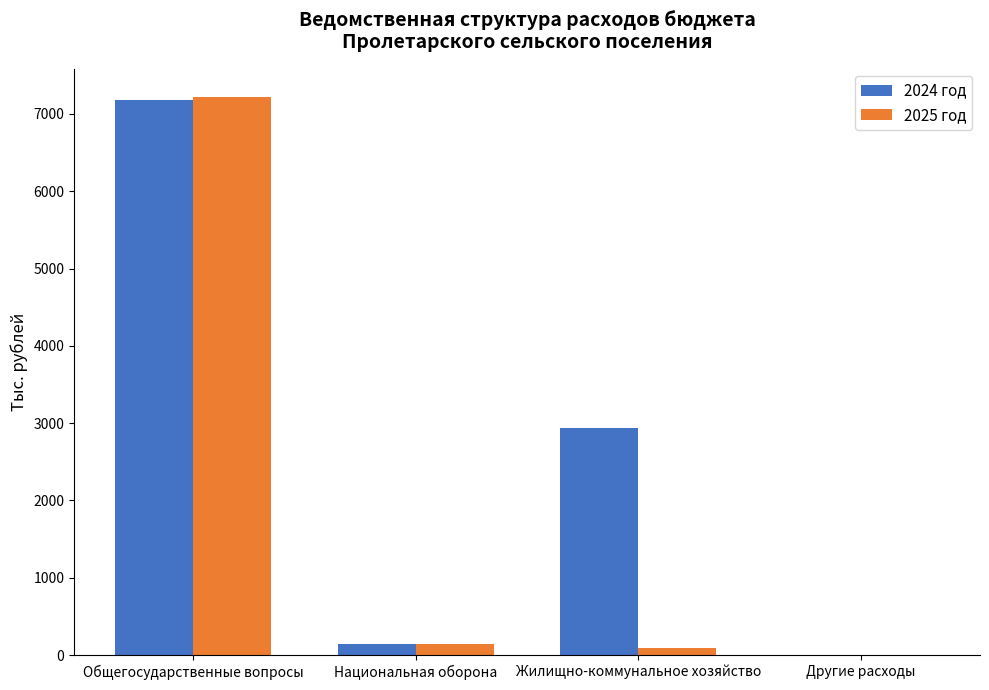

The value of 2024 год at Жилищно-коммунальное хозяйство is 2943.0. True or false?

True